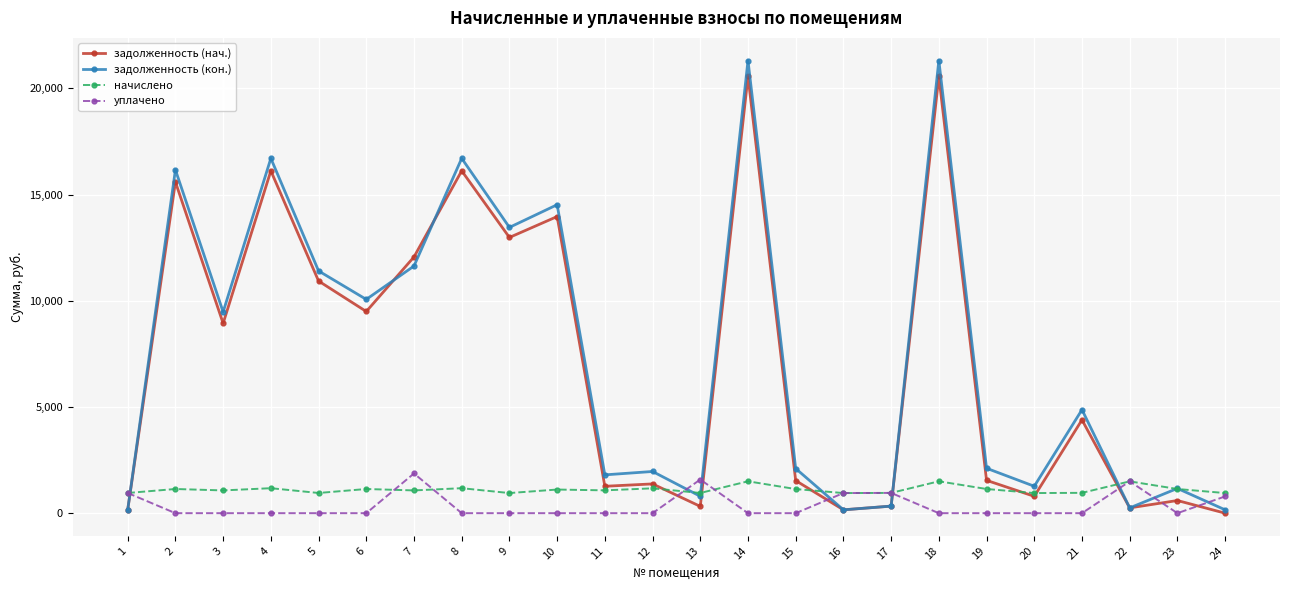

What is the total value across all series at 7?

26643.8